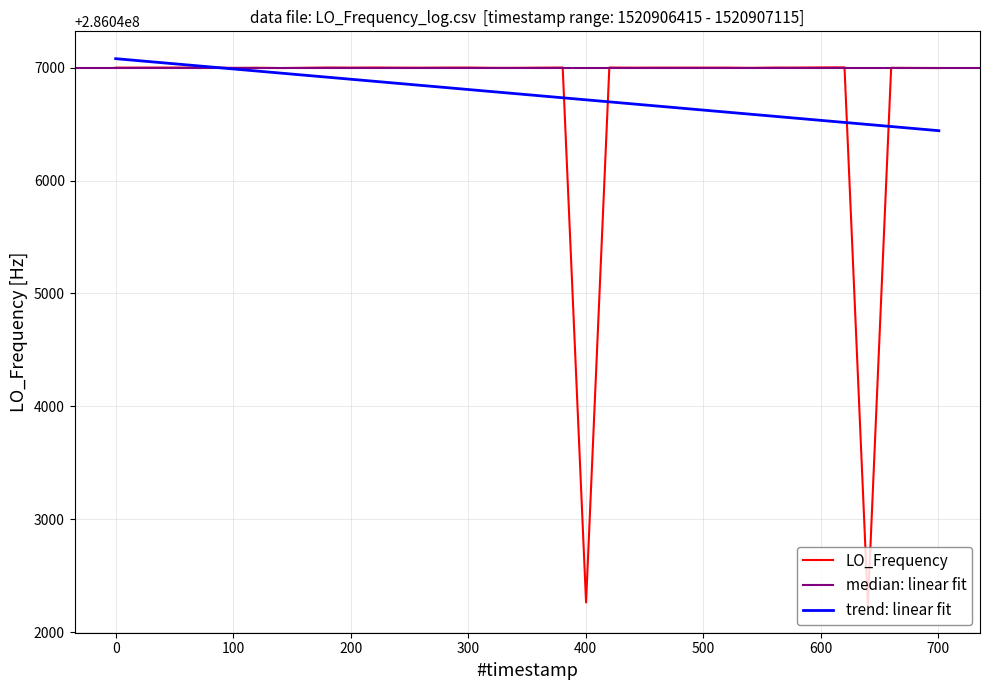

The value at 30 is 419776200.8. True or false?

False